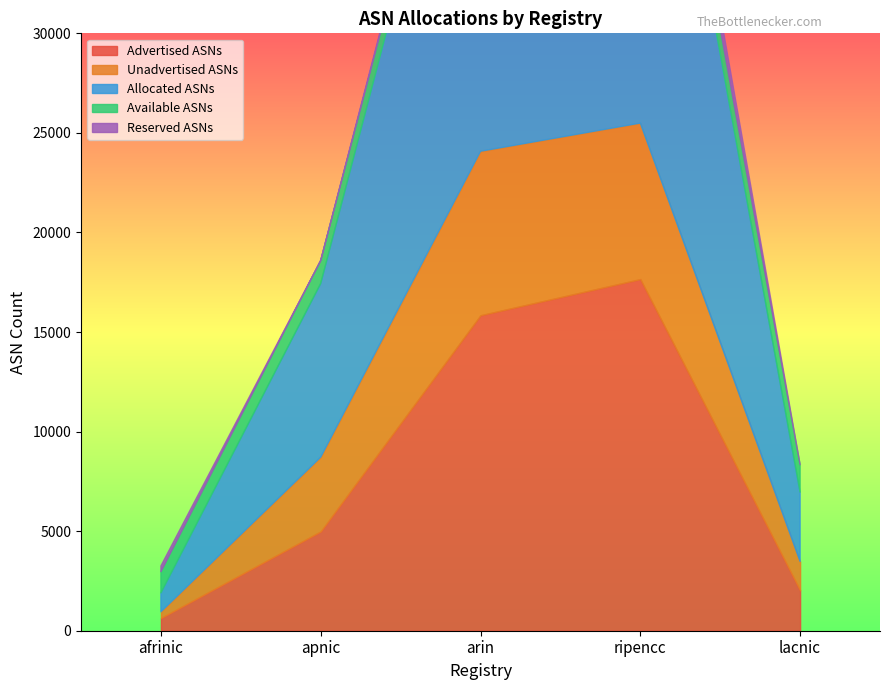

What is the maximum value for Available ASNs?

1384